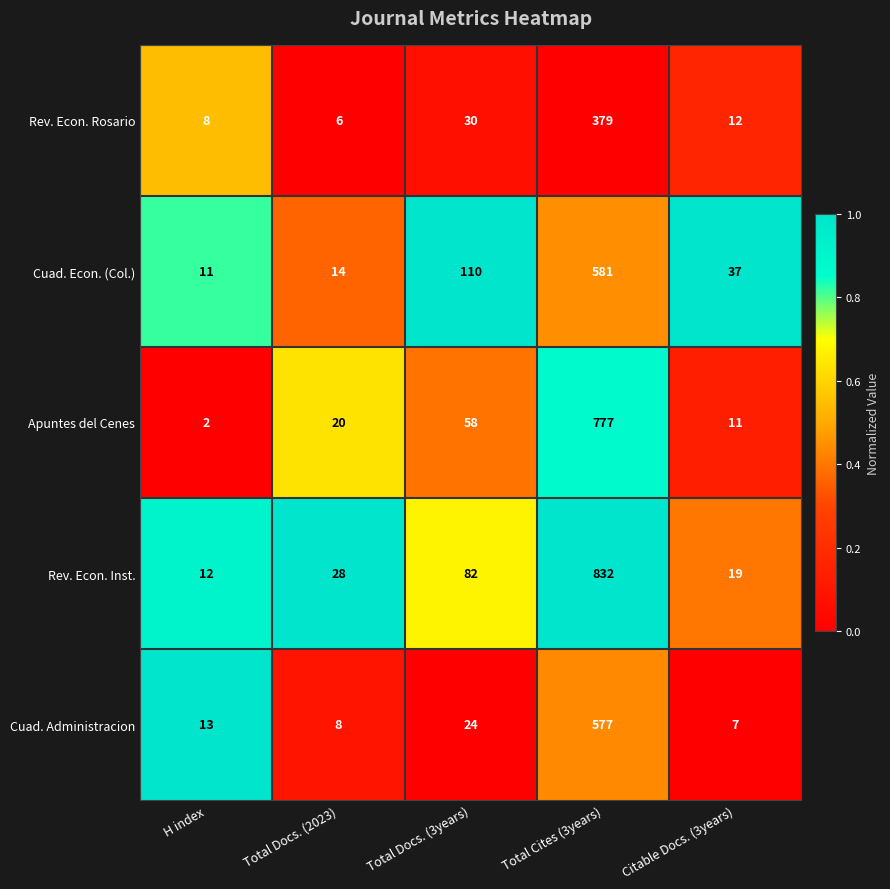

Reading left to right, list all the values displayed in this chart.

Rev. Econ. Rosario: H index=8	Total Docs. (2023)=6	Total Docs. (3years)=30	Total Cites (3years)=379	Citable Docs. (3years)=12
Cuad. Econ. (Col.): H index=11	Total Docs. (2023)=14	Total Docs. (3years)=110	Total Cites (3years)=581	Citable Docs. (3years)=37
Apuntes del Cenes: H index=2	Total Docs. (2023)=20	Total Docs. (3years)=58	Total Cites (3years)=777	Citable Docs. (3years)=11
Rev. Econ. Inst.: H index=12	Total Docs. (2023)=28	Total Docs. (3years)=82	Total Cites (3years)=832	Citable Docs. (3years)=19
Cuad. Administracion: H index=13	Total Docs. (2023)=8	Total Docs. (3years)=24	Total Cites (3years)=577	Citable Docs. (3years)=7